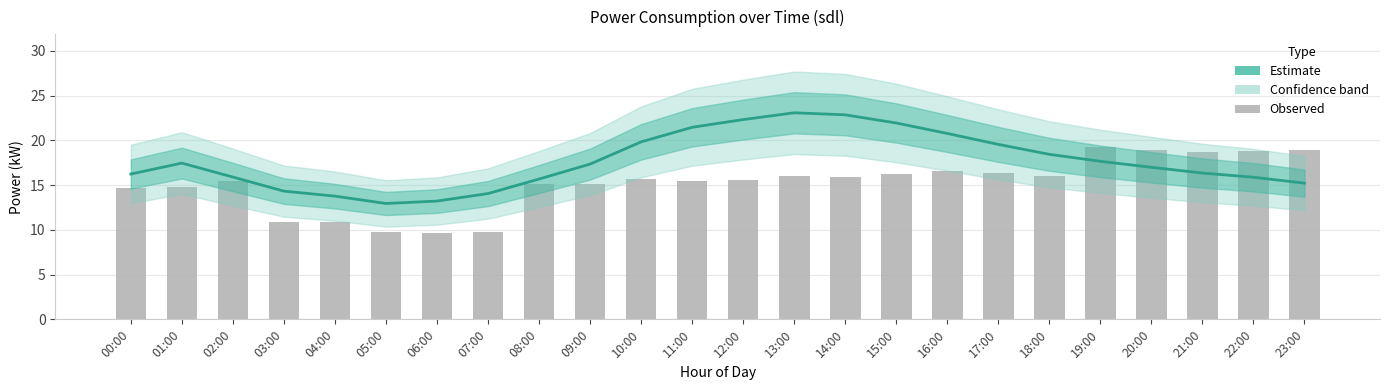

What is the label of the 22nd bar from the left?

21:00